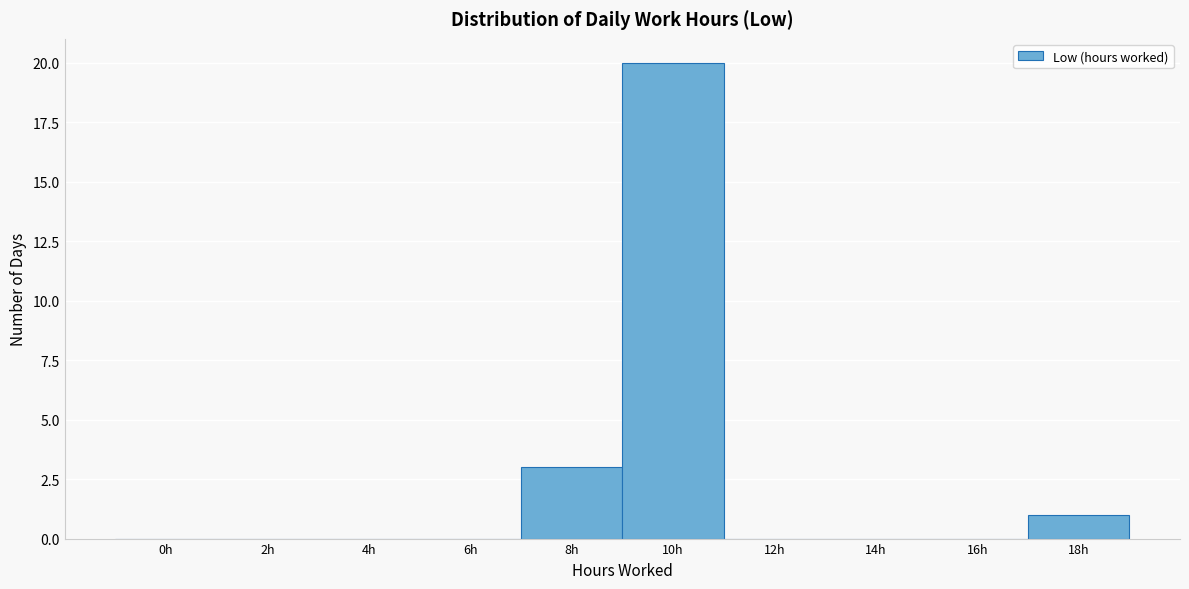

Reading left to right, list all the values displayed in this chart.

0h=0	2h=0	4h=0	6h=0	8h=3	10h=20	12h=0	14h=0	16h=0	18h=1